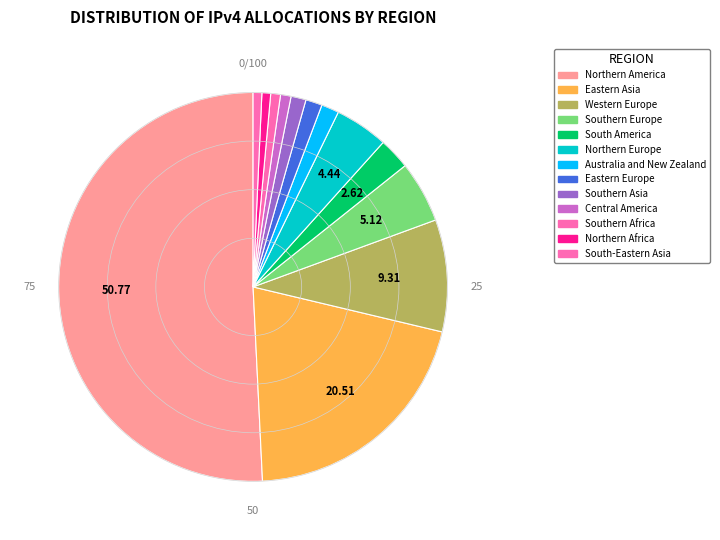

Is there any slice that represents more than half of the pie?

Yes